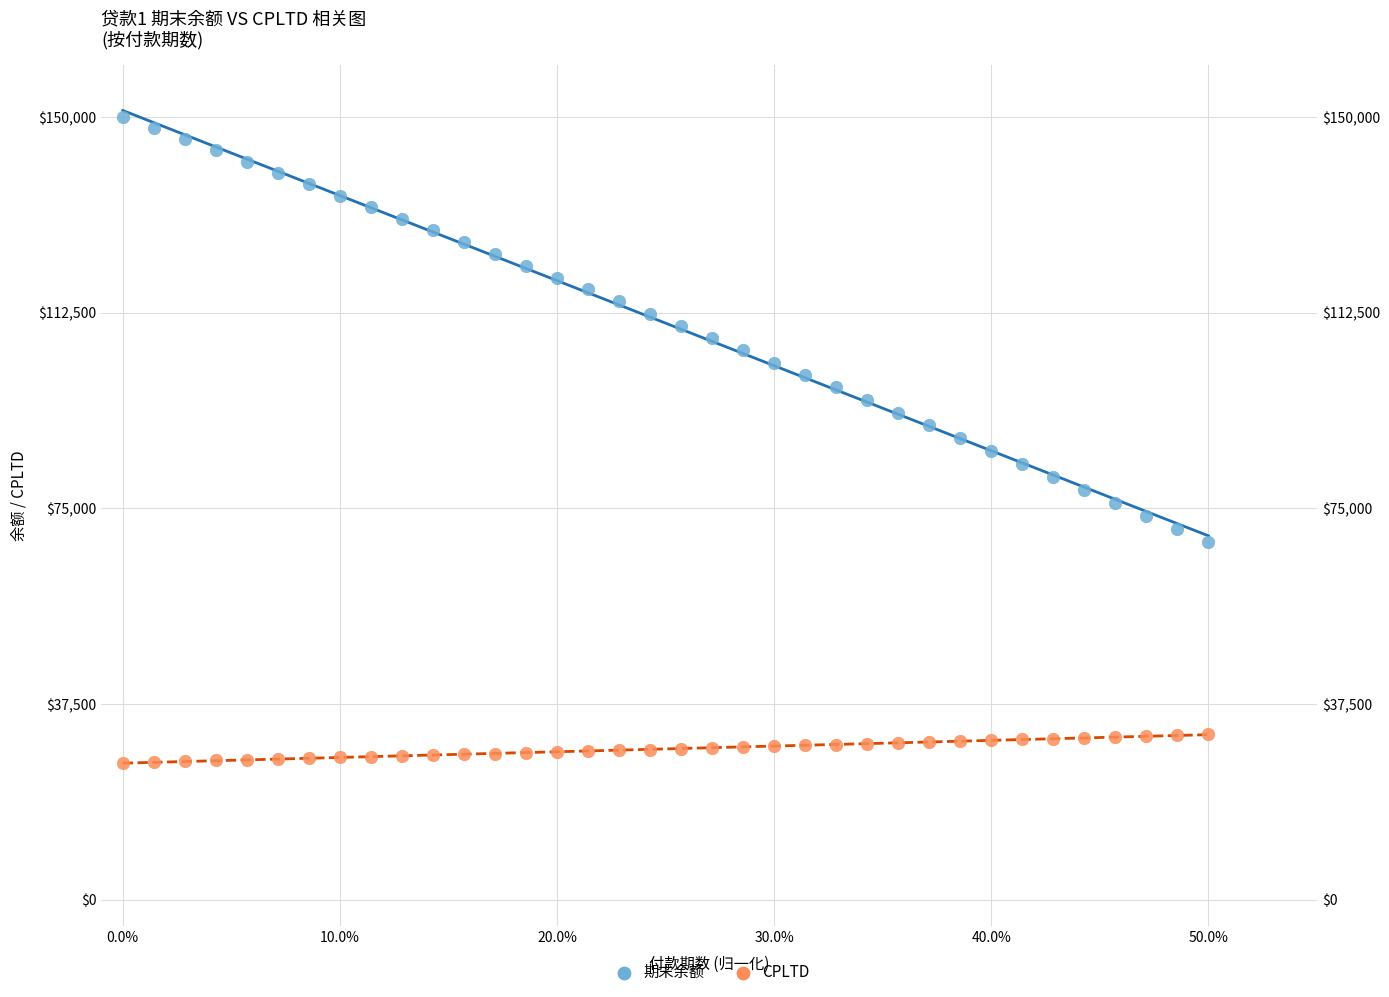

Across all data points, what is the range of X values (max minus min)?

0.5